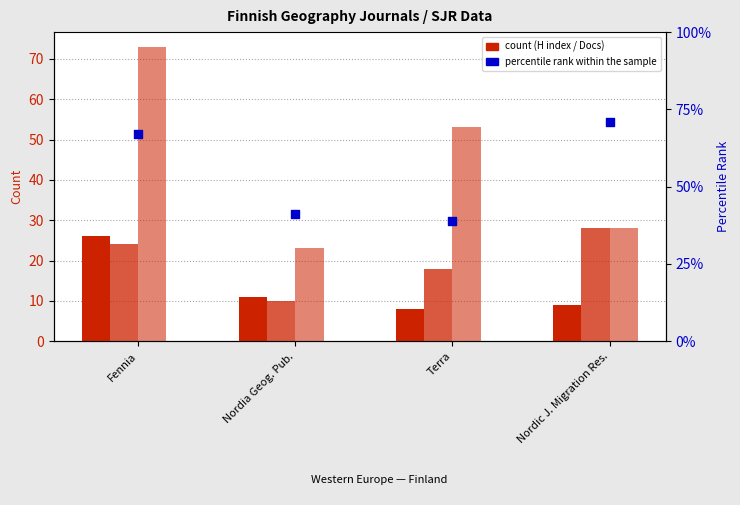

Which series contains the lowest Y value?

H index